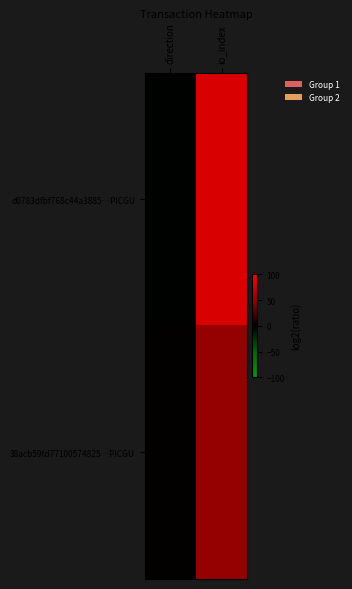

List the series in order of their overall mean, highest first.

d0783dfbf768c44a3885…PICGU, 38acb59fd77100574825…PICGU